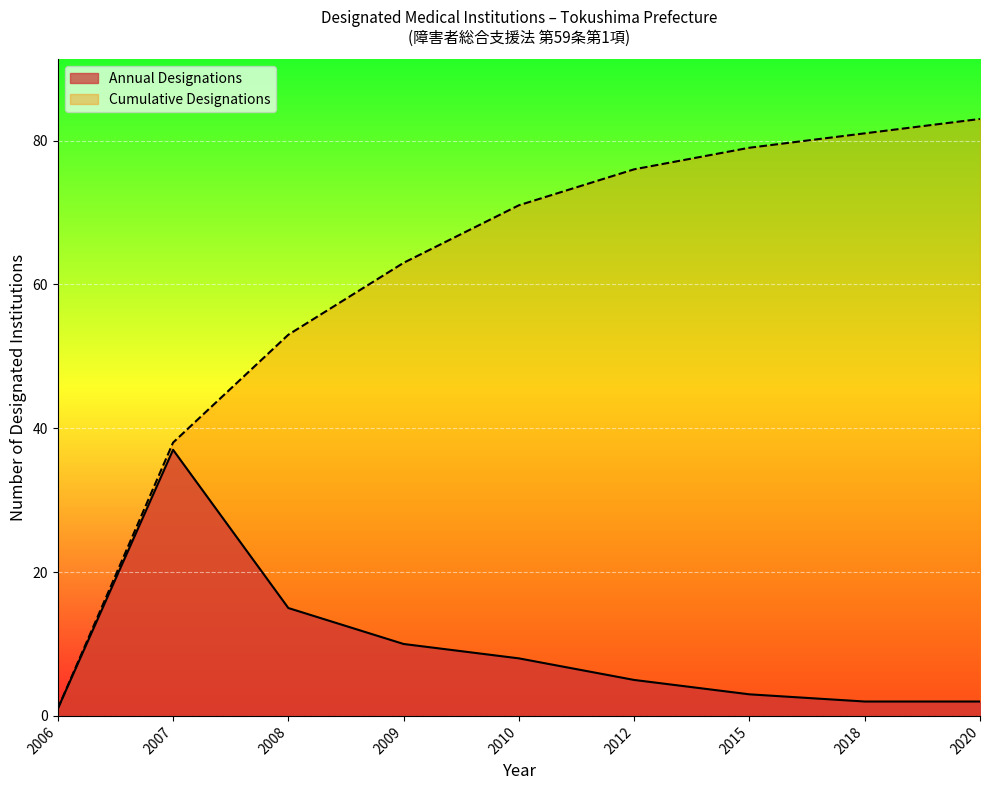

At 2007-11, list the series in order from smallest to largest.

Designations per Year, Cumulative Designations